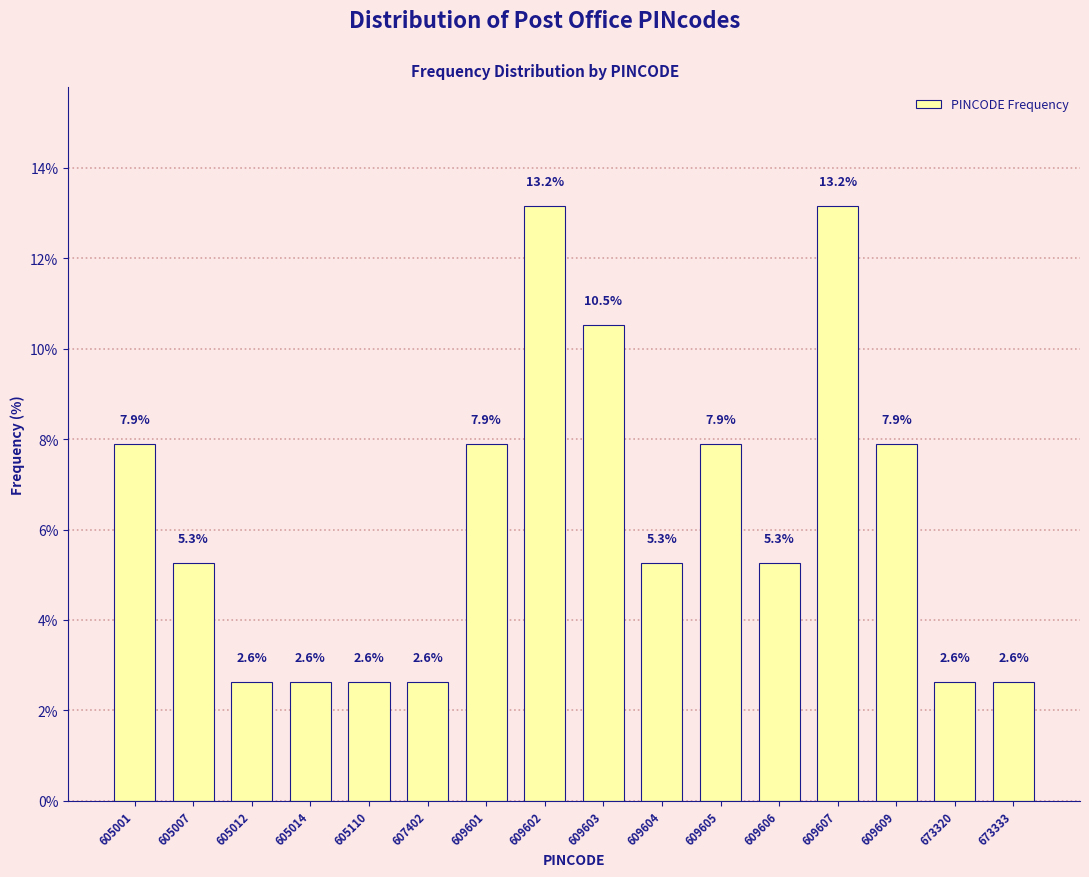

Reading left to right, what are all the values shown in this chart?

605001=7.9	605007=5.3	605012=2.6	605014=2.6	605110=2.6	607402=2.6	609601=7.9	609602=13.2	609603=10.5	609604=5.3	609605=7.9	609606=5.3	609607=13.2	609609=7.9	673320=2.6	673333=2.6